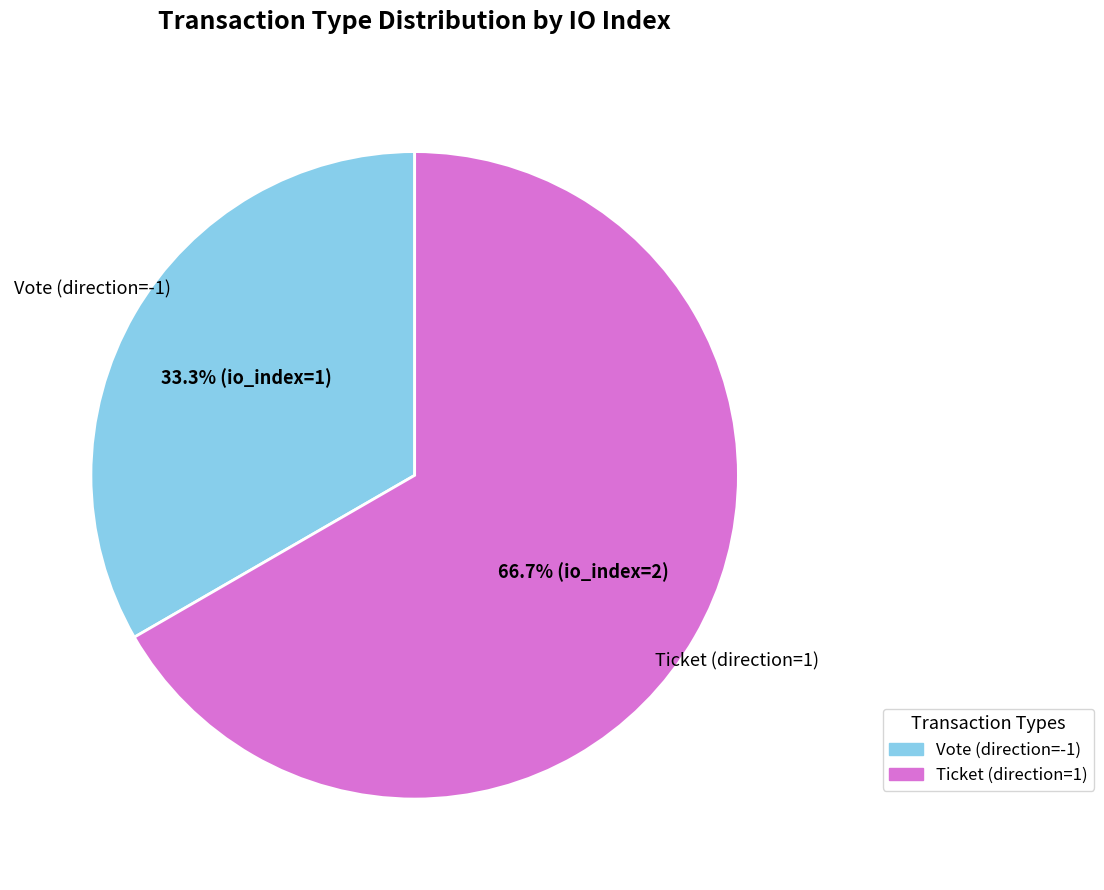

Count the number of slices in the pie.

2